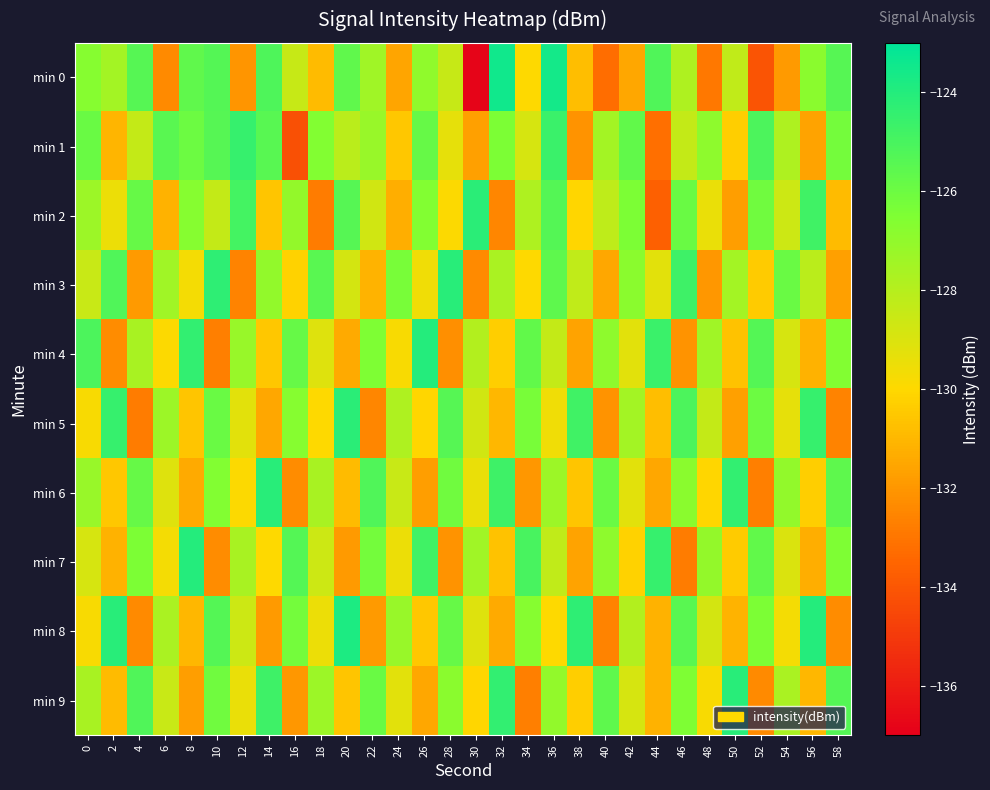

Between 14 and 46, which is larger?

14